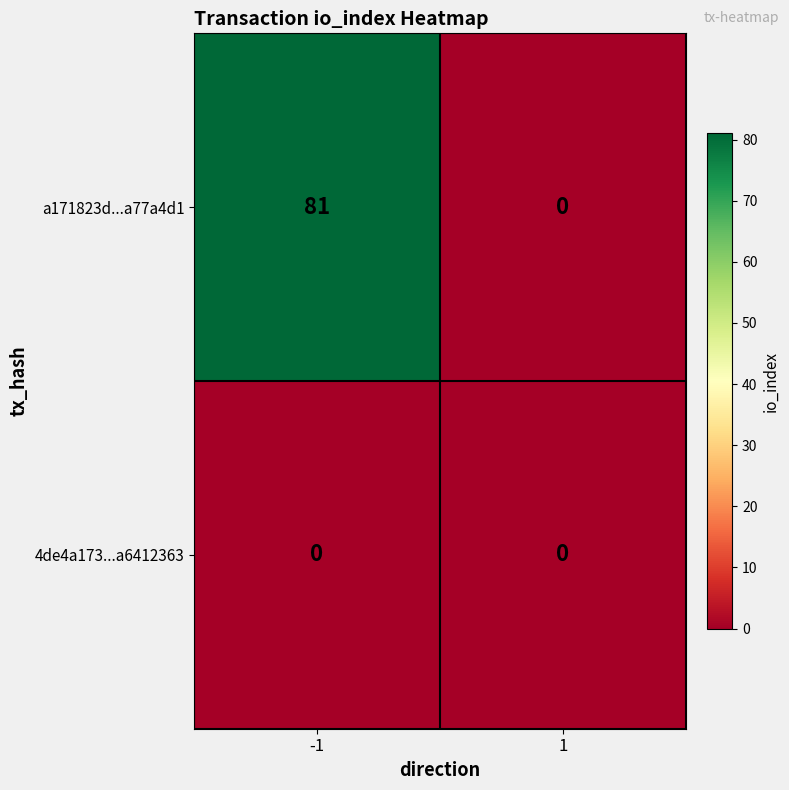

Which category has the highest value across all series?

-1